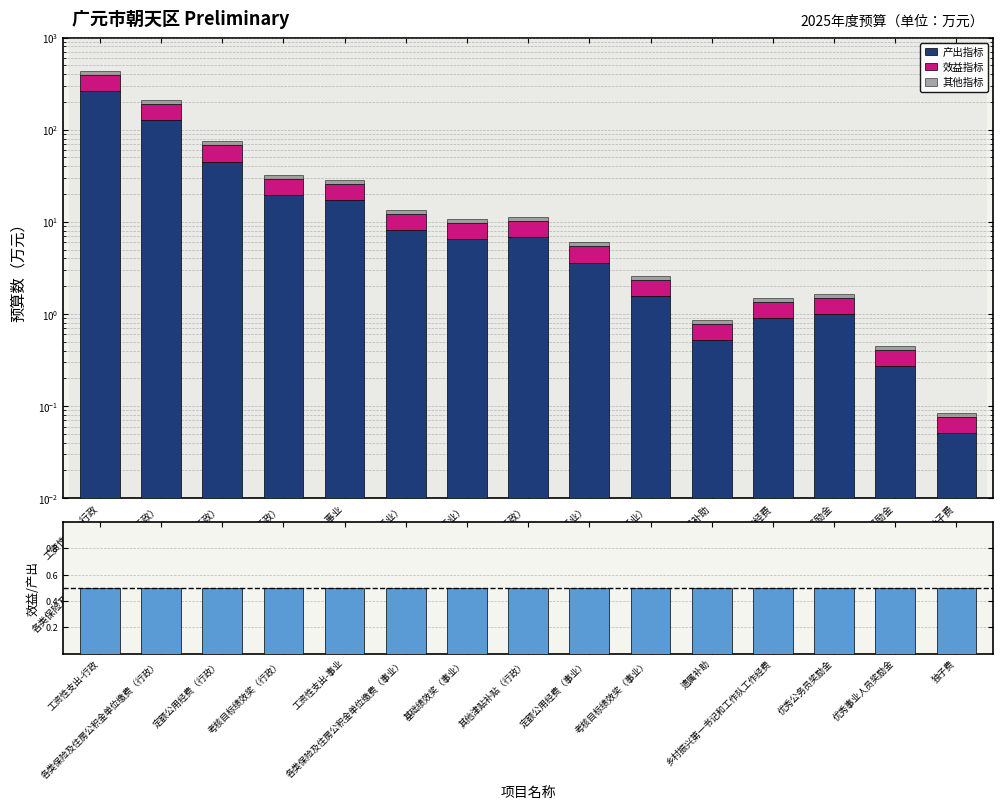

Which series has the largest total across all categories?

产出指标